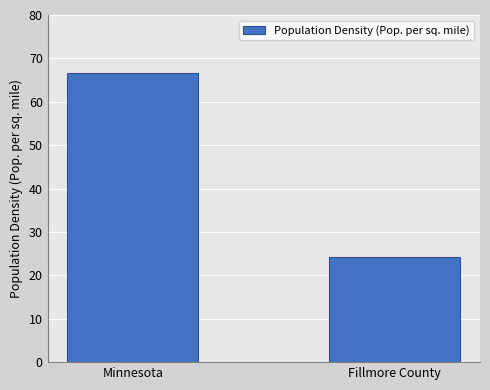

How many values are below 66?

1